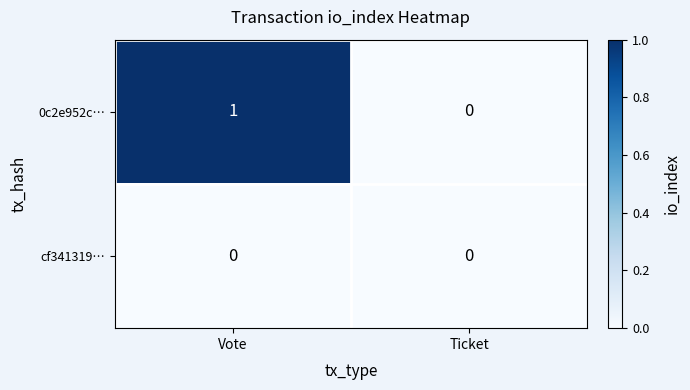

Reading right to left, list all the values displayed in this chart.

0c2e952c…: Ticket=0	Vote=1
cf341319…: Ticket=0	Vote=0